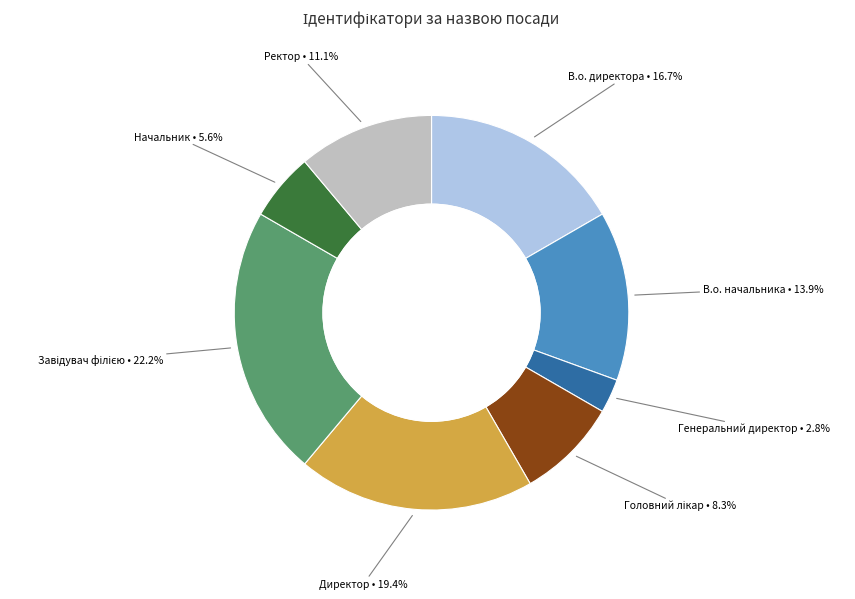

Count the number of slices in the pie.

8